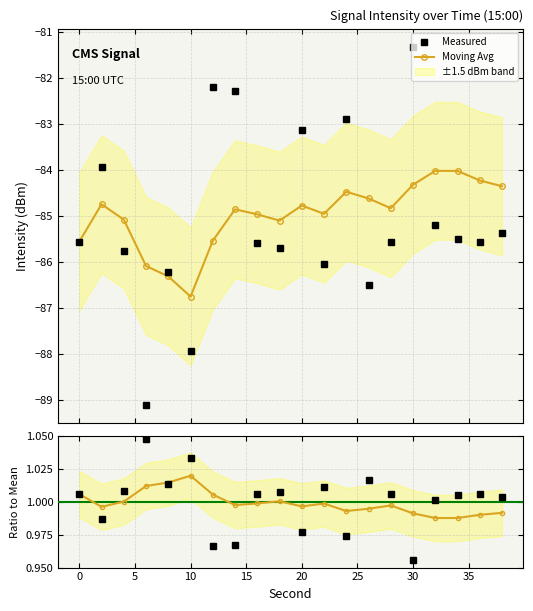

Reading left to right, extract all data points from this chart.

Measured: -85.6	-83.9	-85.7	-89.1	-86.2	-87.9	-82.2	-82.3	-85.6	-85.7	-83.1	-86.0	-82.9	-86.5	-85.6	-81.3	-85.2	-85.5	-85.6	-85.4
Moving Avg: -85.6	-84.7	-85.1	-86.1	-86.3	-86.8	-85.5	-84.9	-85.0	-85.1	-84.8	-84.9	-84.5	-84.6	-84.8	-84.3	-84.0	-84.0	-84.2	-84.3
Ratio (meas/mean): 1.0	1.0	1.0	1.0	1.0	1.0	1.0	1.0	1.0	1.0	1.0	1.0	1.0	1.0	1.0	1.0	1.0	1.0	1.0	1.0
Ratio (MA/mean): 1.0	1.0	1.0	1.0	1.0	1.0	1.0	1.0	1.0	1.0	1.0	1.0	1.0	1.0	1.0	1.0	1.0	1.0	1.0	1.0